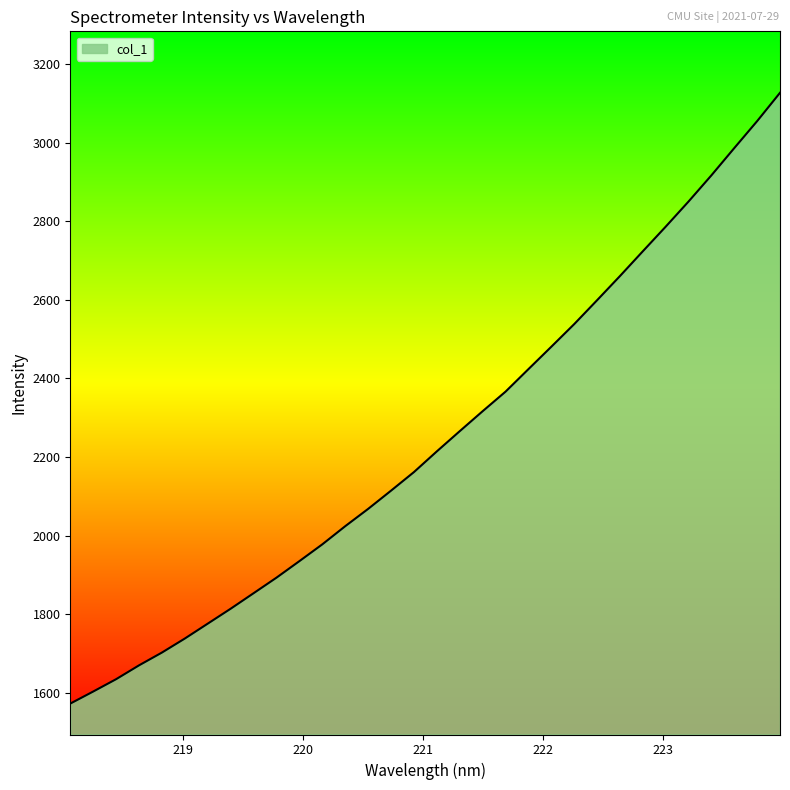

Reading left to right, list all the values displayed in this chart.

1572.6	1603.3	1634.7	1670.0	1702.5	1738.2	1776.1	1814.1	1853.5	1893.1	1935.1	1977.8	2023.9	2067.9	2114.3	2161.6	2214.2	2265.6	2316.4	2366.1	2423.4	2480.3	2537.9	2598.6	2660.1	2723.2	2785.8	2849.8	2916.5	2985.8	3054.4	3126.5